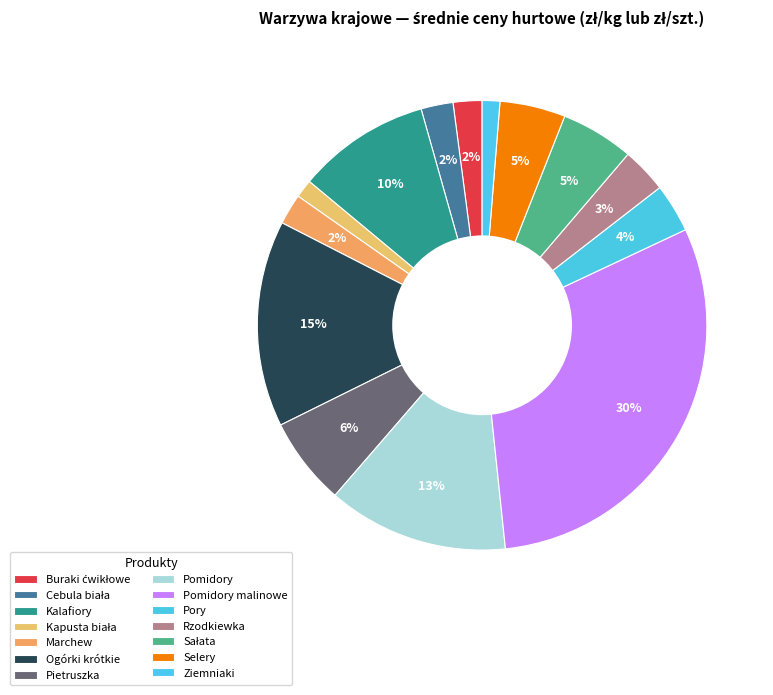

How many segments does this pie chart have?

14